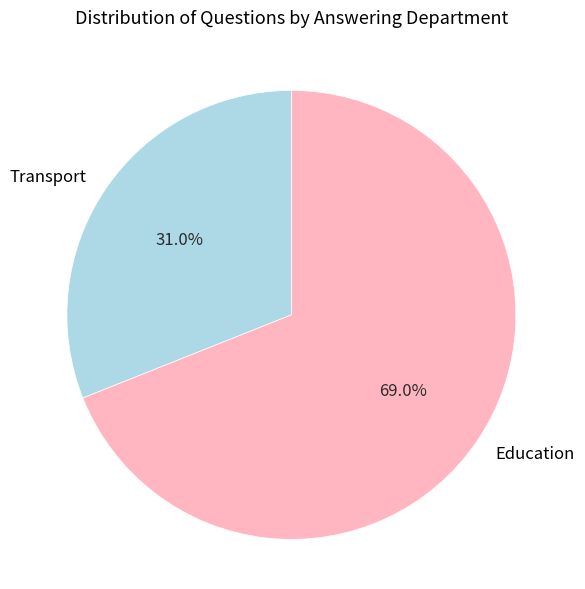

Rank the categories by value from highest to lowest.

Education, Transport